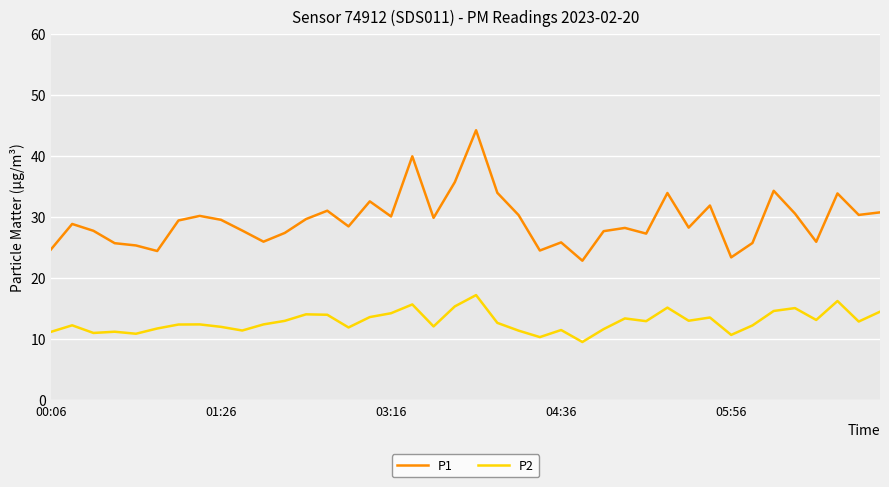

How many lines are shown in the chart?

2